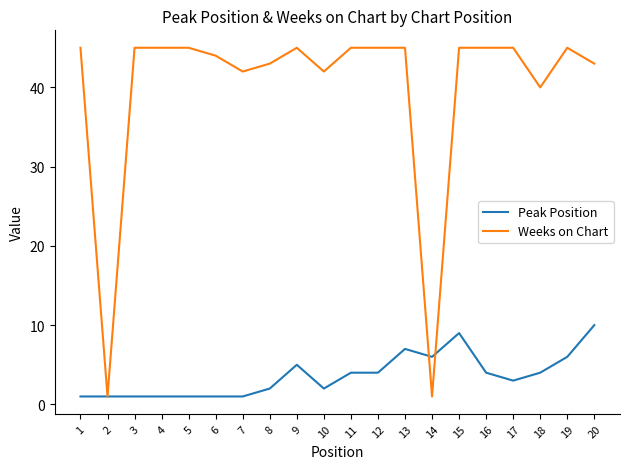

What is the difference between the highest and lowest values at 12?

41